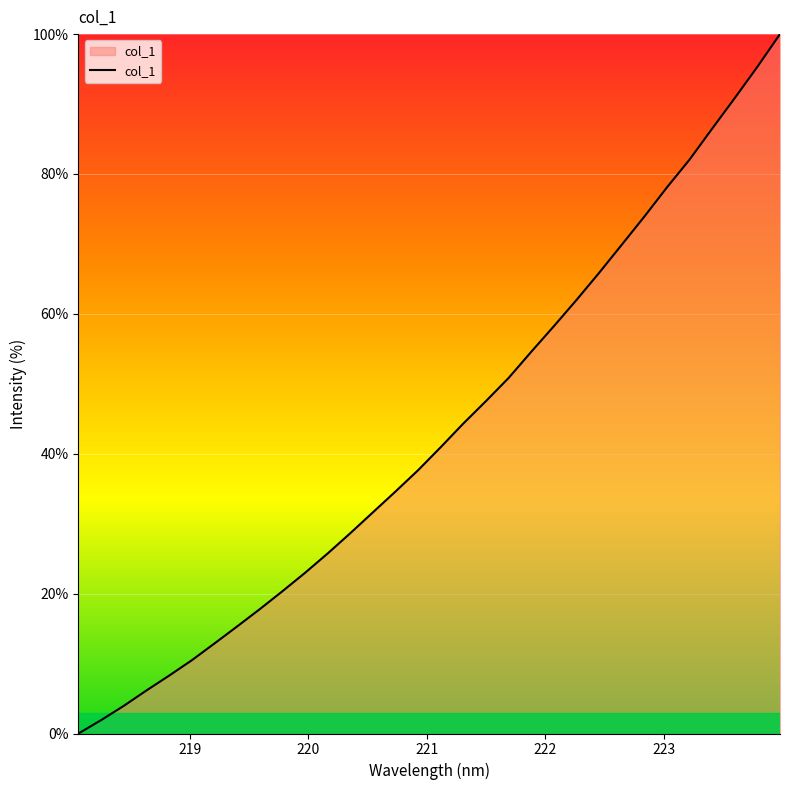

What is the difference between the maximum and minimum values?

100.0